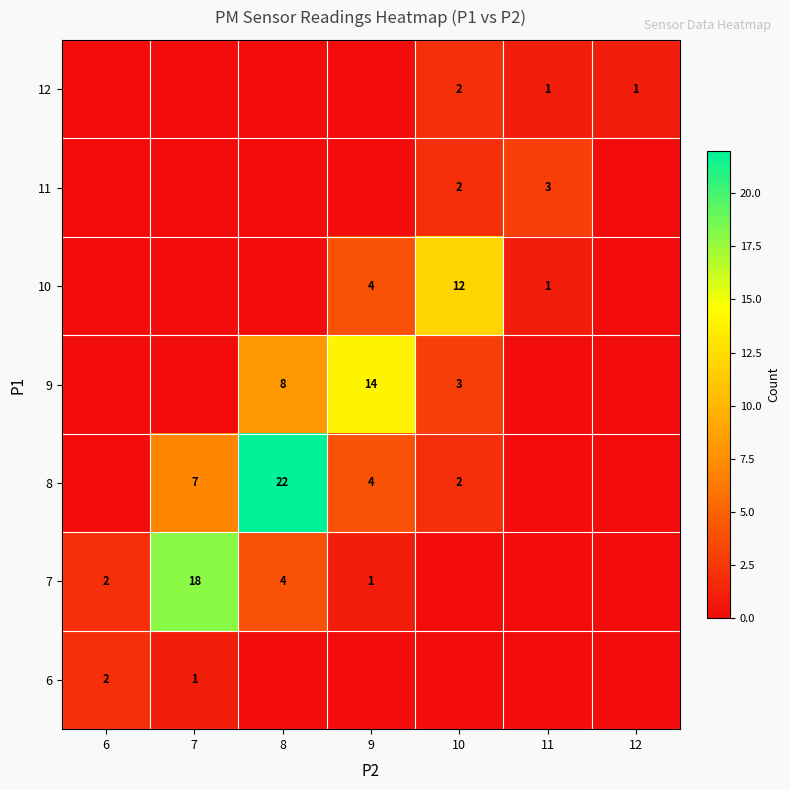

Is the value of 9 at 9 greater than the value of 10 at 9?

Yes